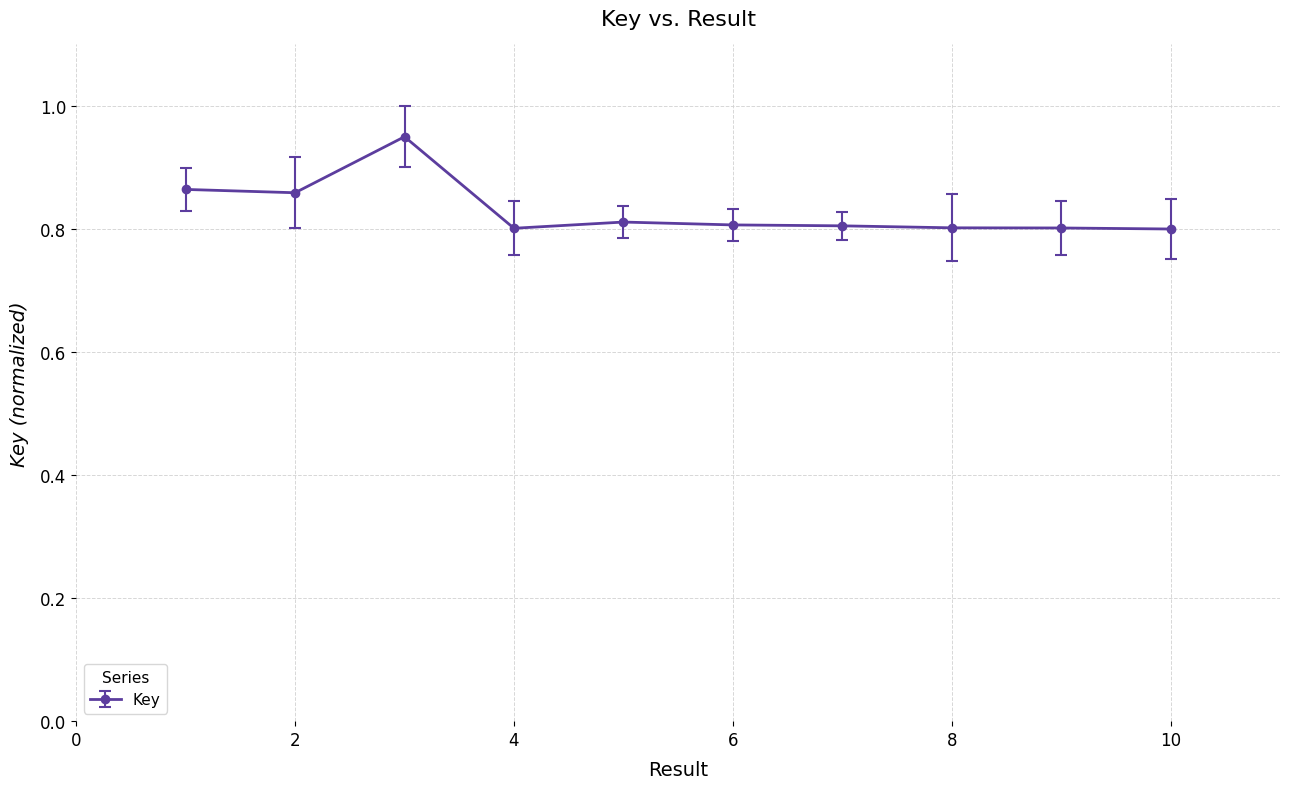

How many categories are shown in the chart?

10